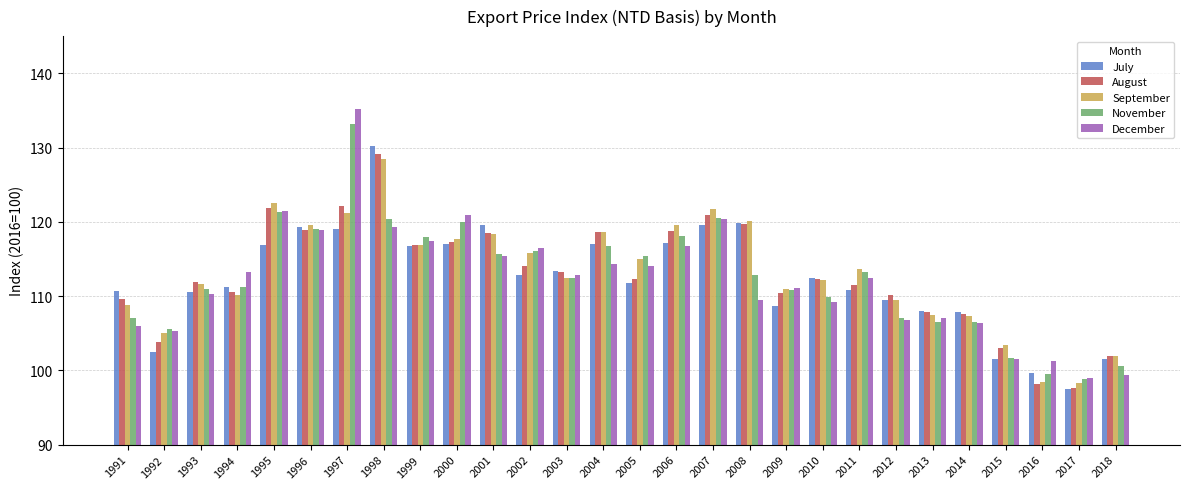

Is the value of August at 2015 greater than the value of November at 2006?

No